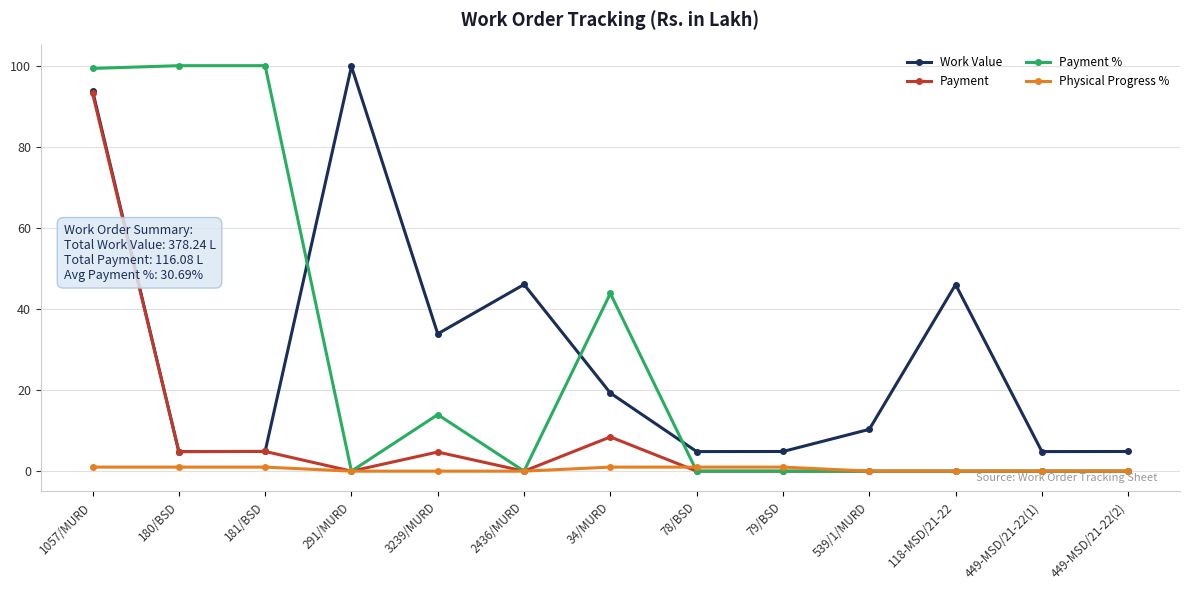

At which category is the sum across all series the highest?

1057/MURD